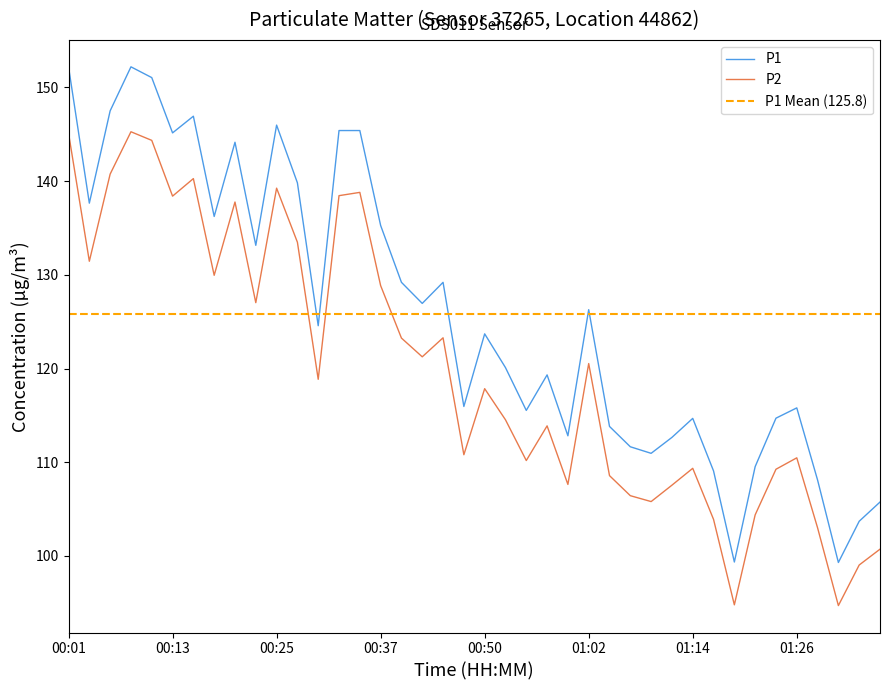

What is the label of the 25th point from the left?

00:59